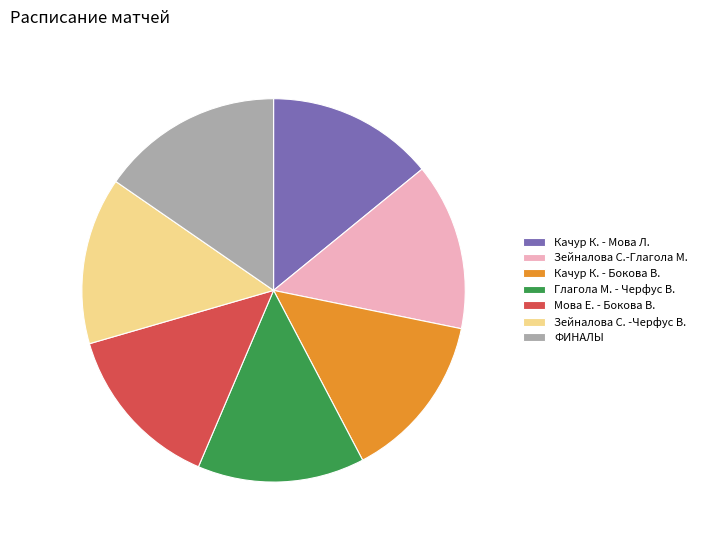

Count the number of slices in the pie.

7